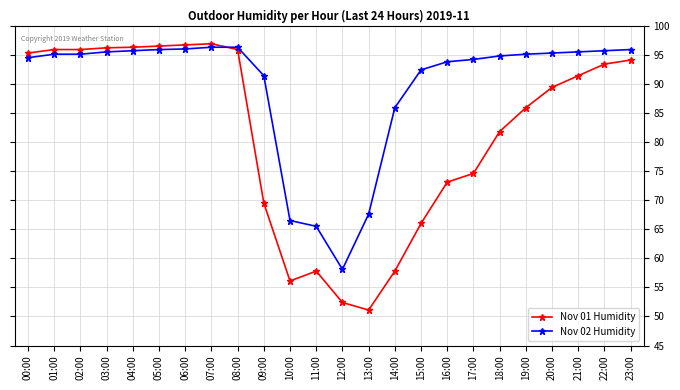

What are all the series names shown in the legend?

Nov 01 Humidity, Nov 02 Humidity